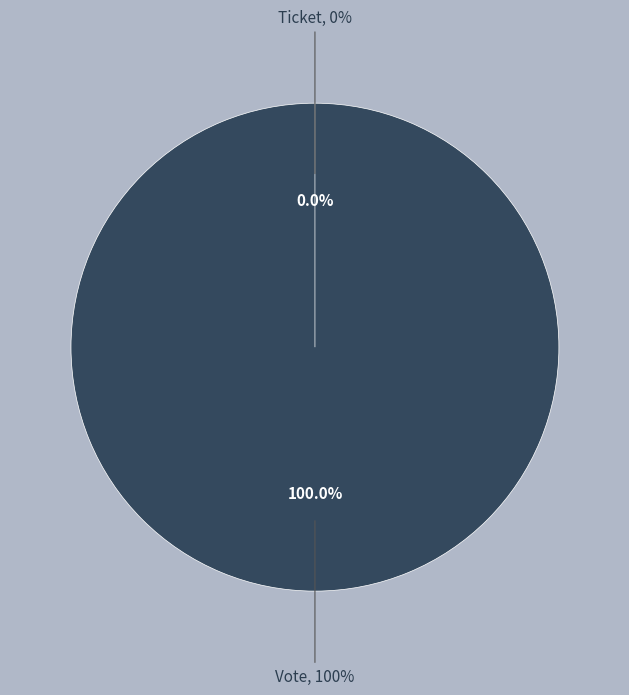

How many slices are in this pie chart?

2